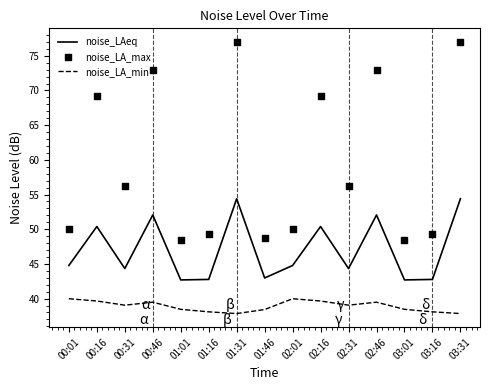

At how many categories does at least one series exceed 48?

15